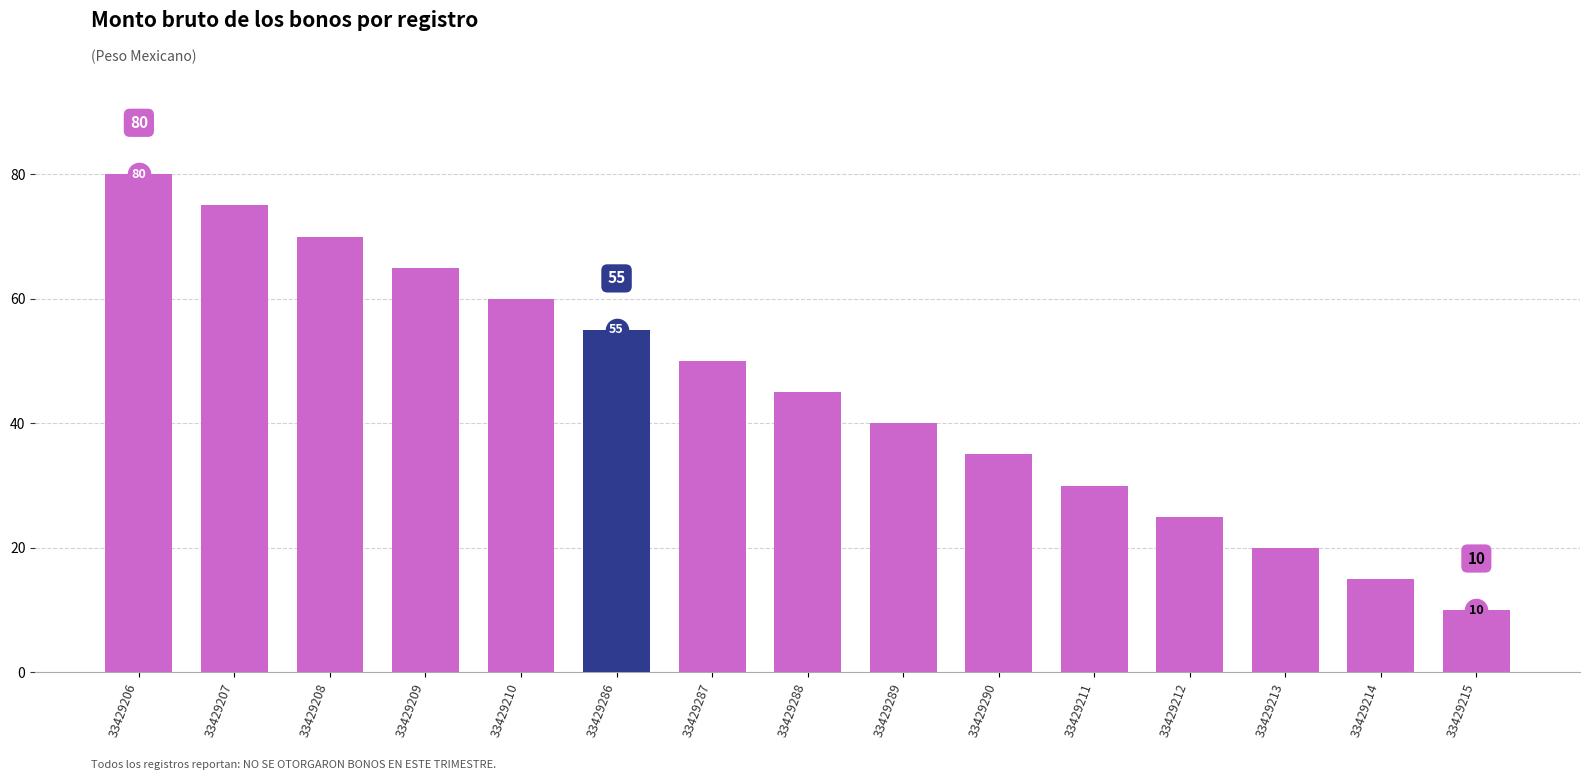

Reading right to left, extract all data points from this chart.

33429215=10	33429214=15	33429213=20	33429212=25	33429211=30	33429290=35	33429289=40	33429288=45	33429287=50	33429286=55	33429210=60	33429209=65	33429208=70	33429207=75	33429206=80